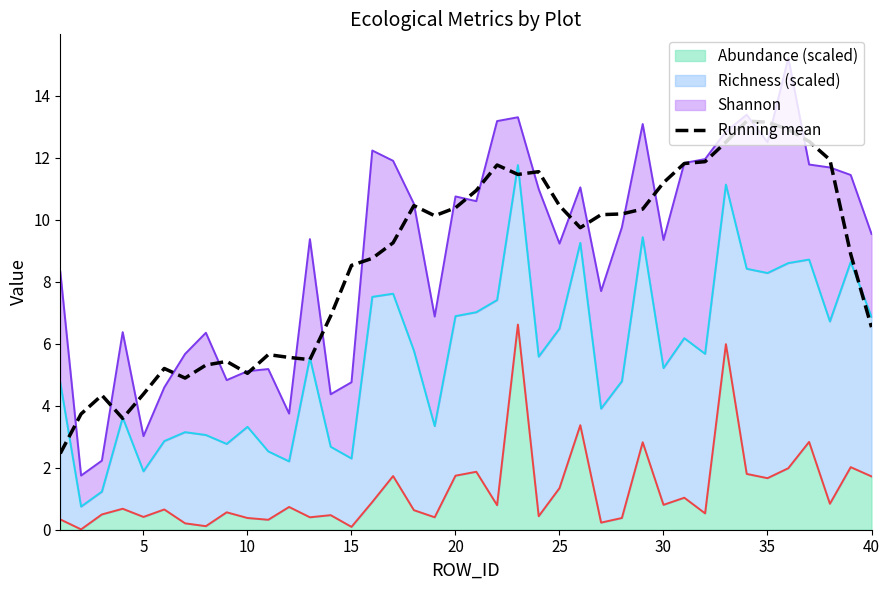

How many values are below 10?

20